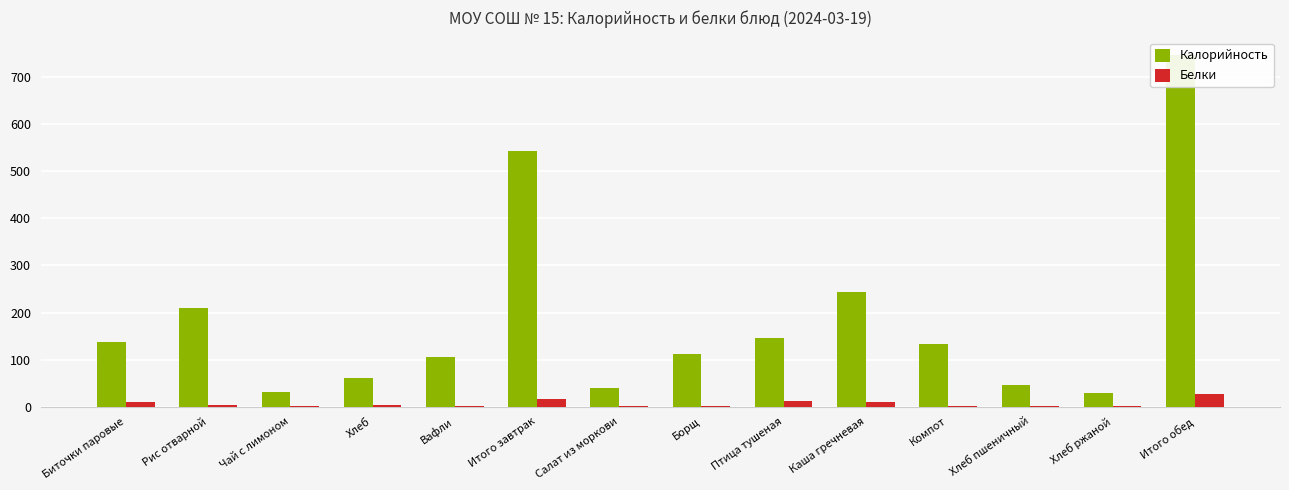

What is the difference between the Белки values at Хлеб and Рис отварной?

1.3